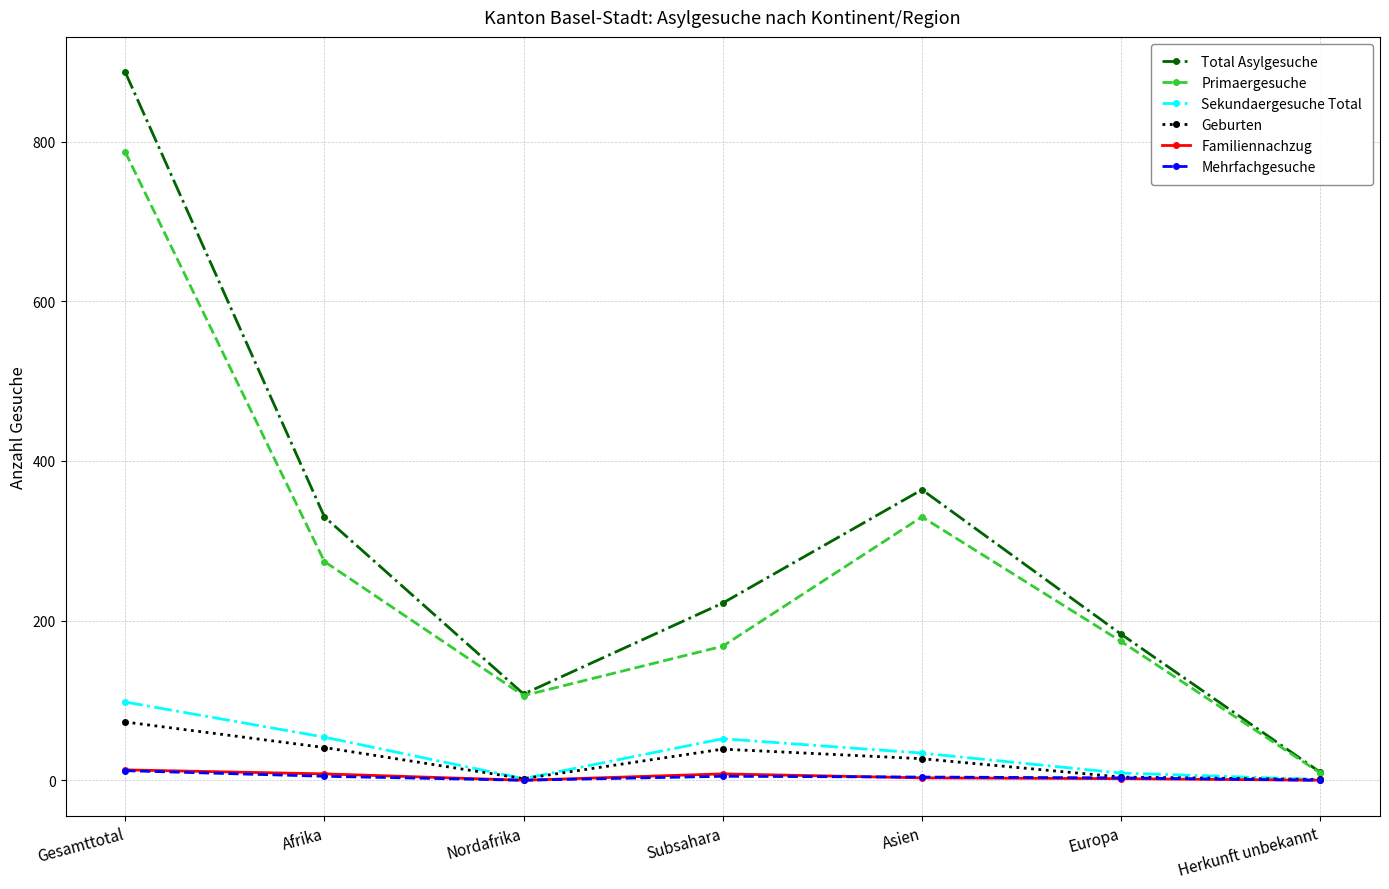

What is the label of the 7th point from the left?

Herkunft unbekannt